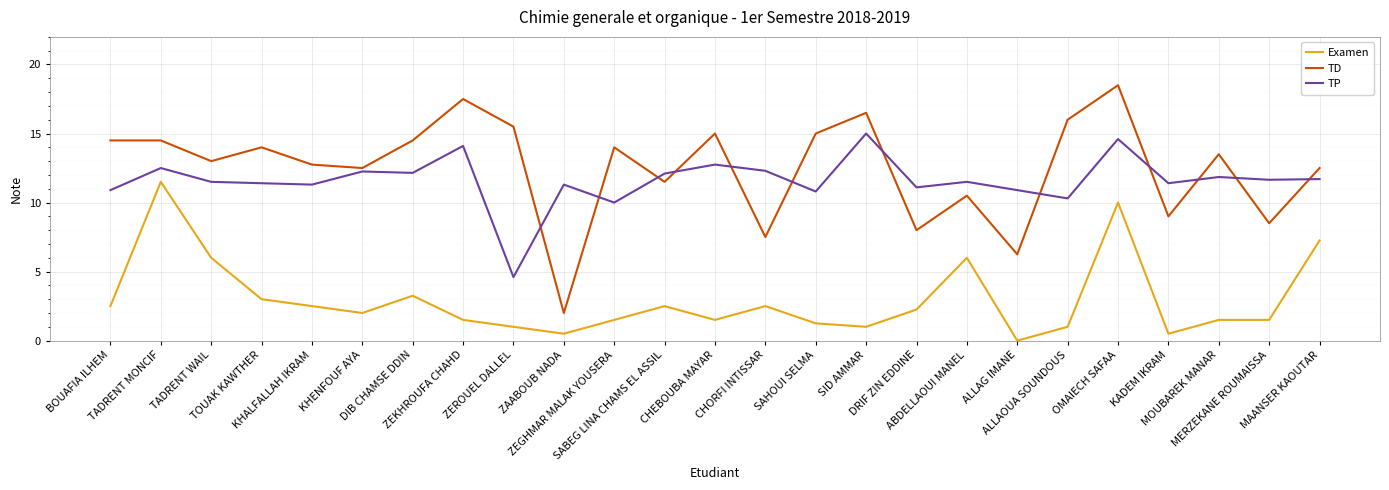

Which series has the largest total across all categories?

TD